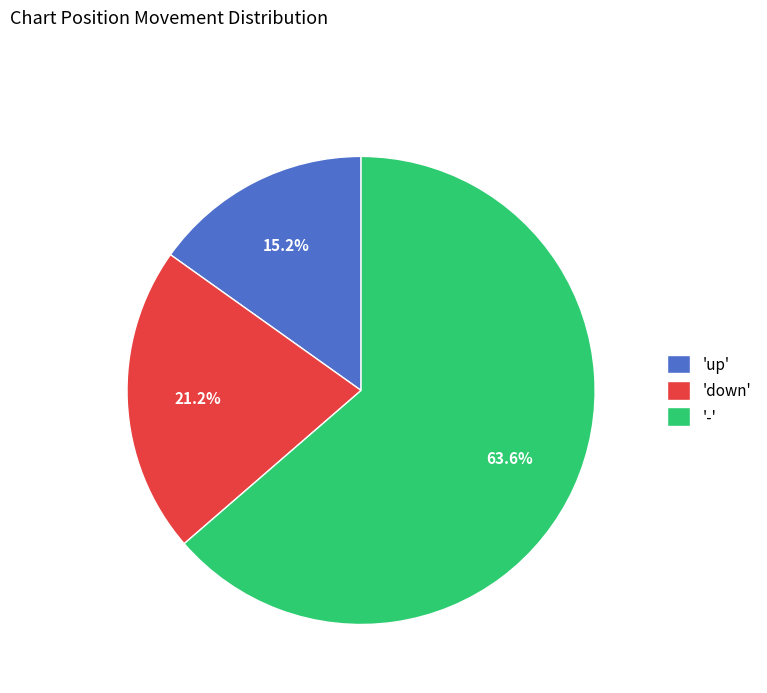

What percentage do 'up' and '-' together represent?

78.8%